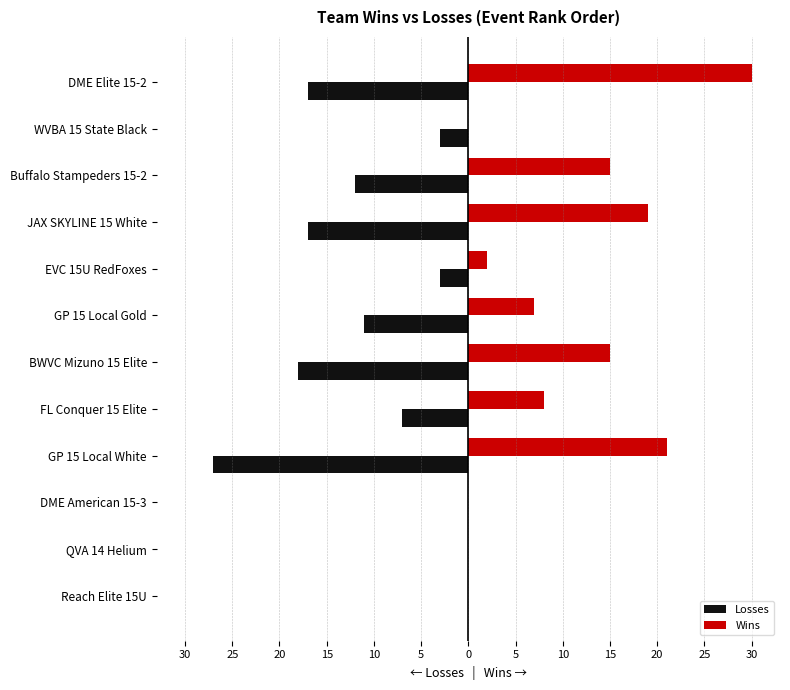

How many values in the Losses series are below -7?

6